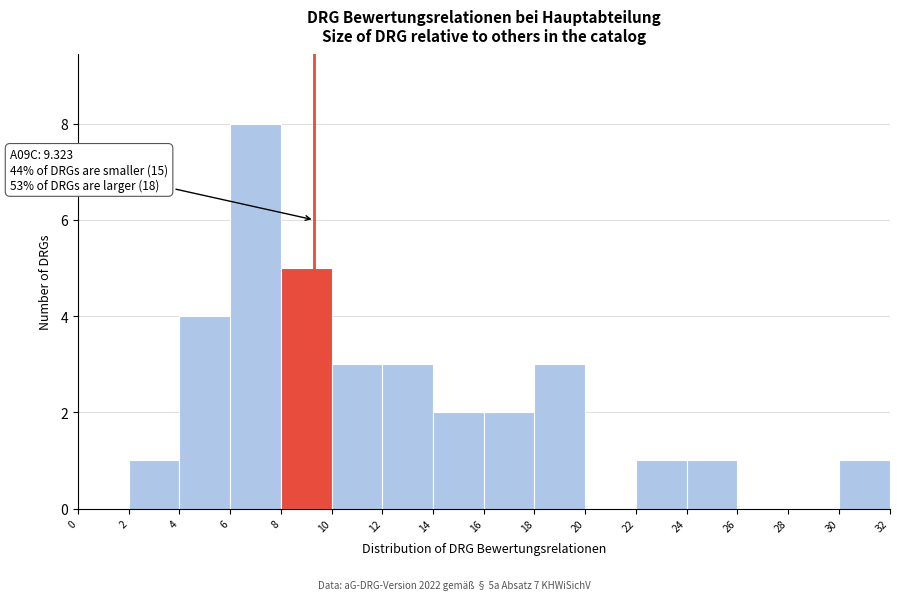

Over which range of the x-axis is the bar tallest?

6 to 8